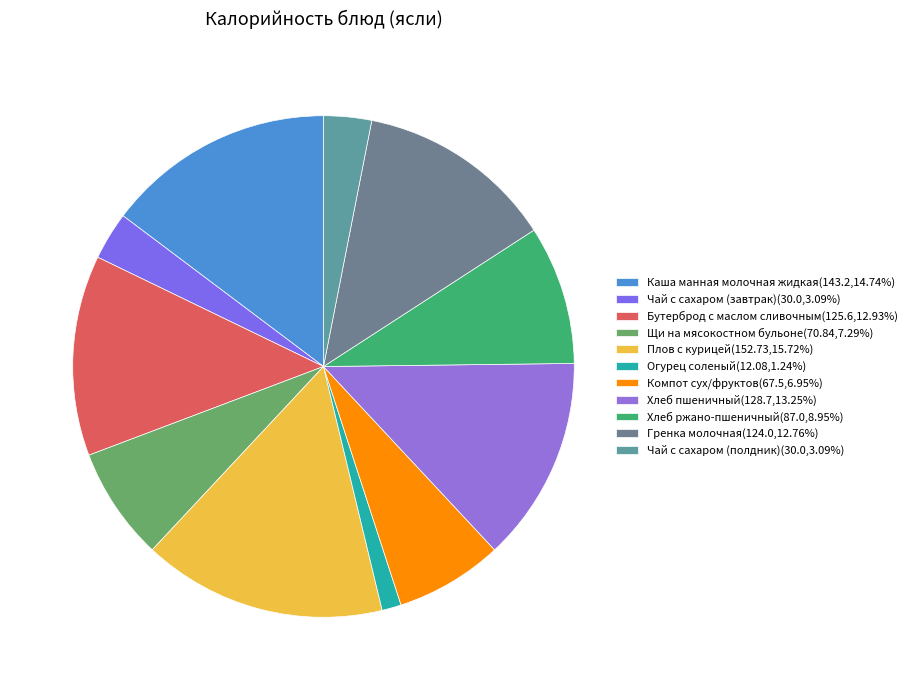

Does any single category account for the majority?

No